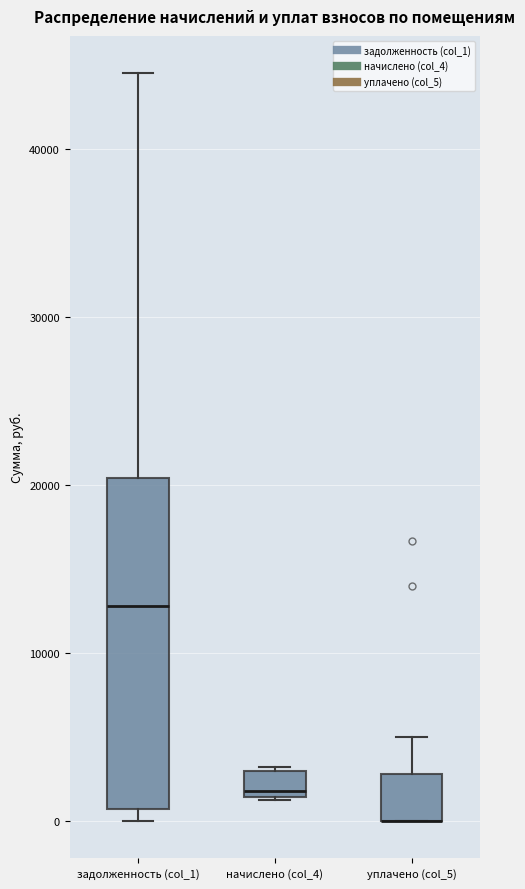

Reading left to right, read every box against the y-axis: the position of its median line, the range the box covers, and the ends of its whiskers. The values are not printed on the chart, so give them approximately, as read against the axis.

задолженность (col_1): median 13000, box 1000 to 20000, whiskers 0 to 45000
начислено (col_4): median 2000, box 1000 to 3000, whiskers 1000 to 3000
уплачено (col_5): median 0 (drawn on the box's lower edge), box 0 to 3000, whiskers 0 to 5000